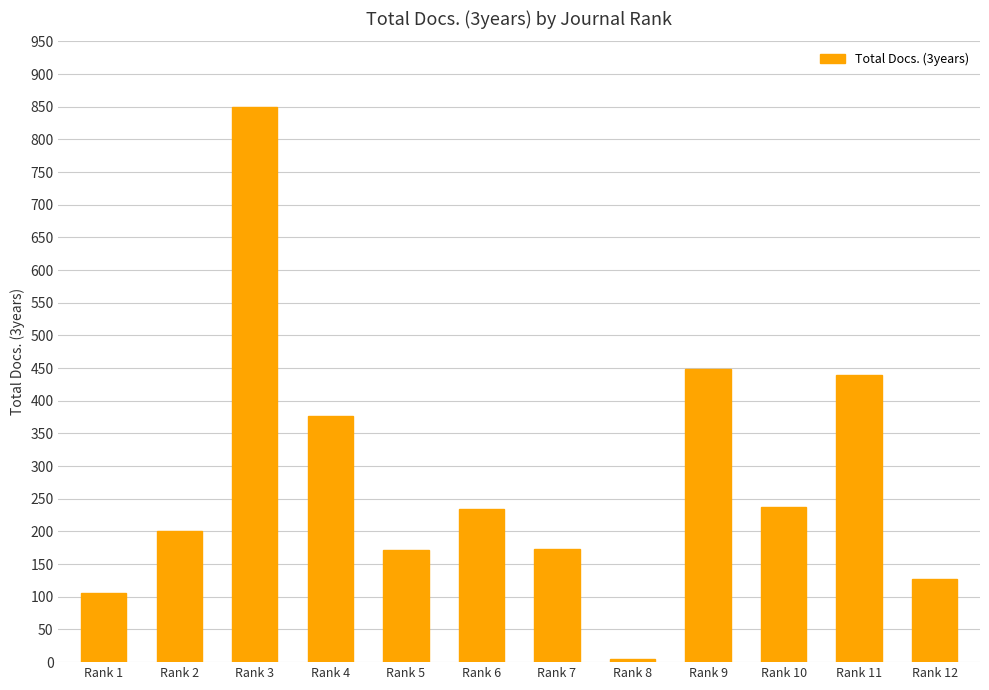

Where does the data first go above 234?

Rank 3